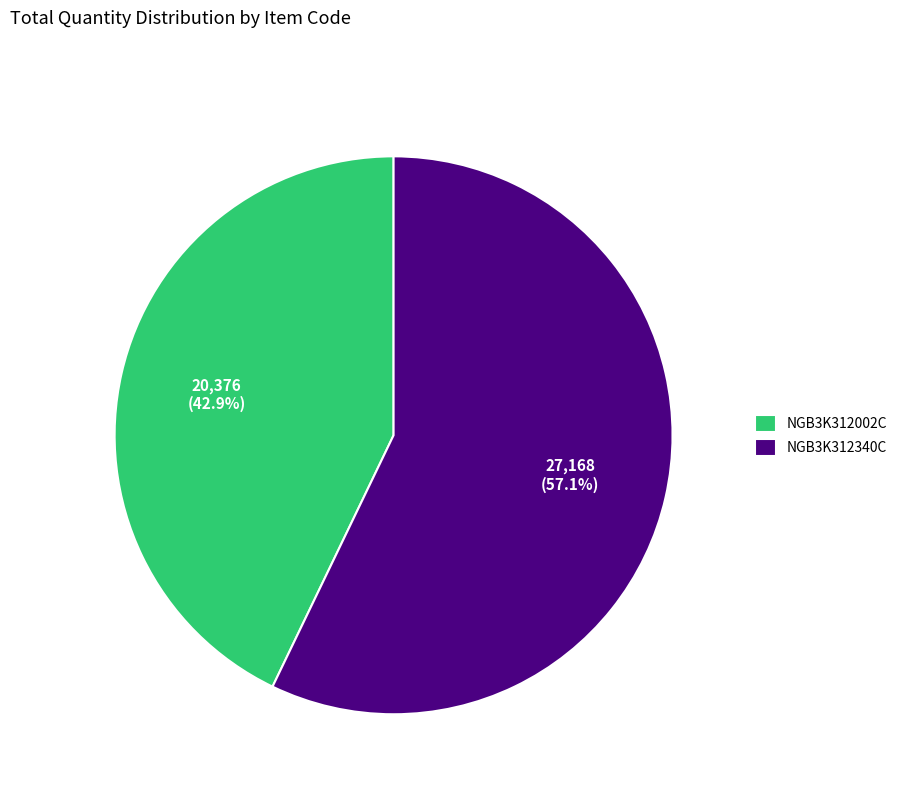

What is the smallest slice in the pie chart?

NGB3K312002C